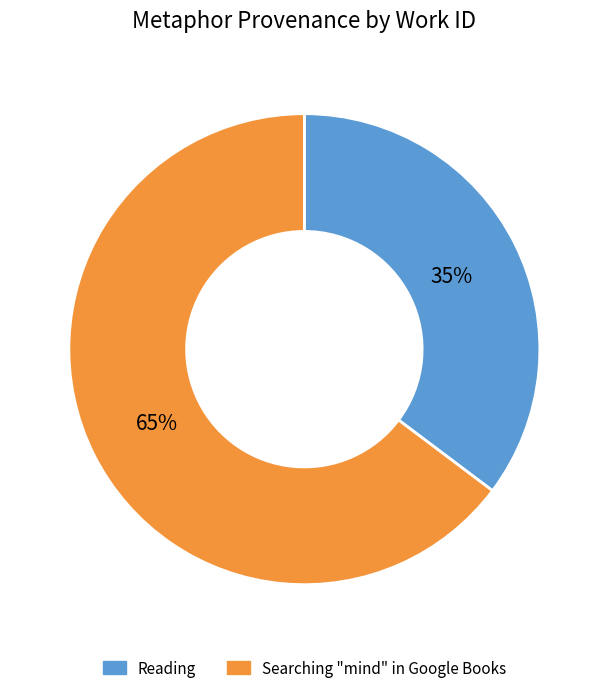

Count the number of slices in the pie.

2